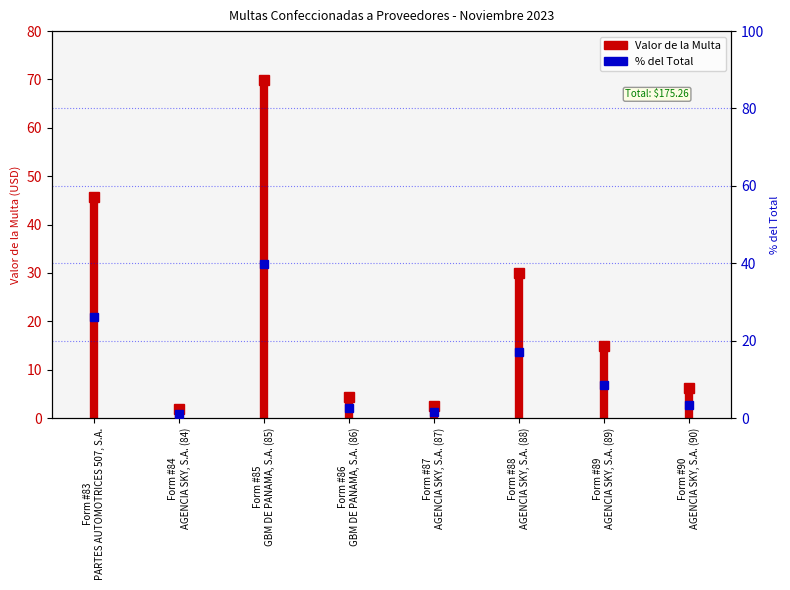

What is the label of the 2nd point from the left?

Form #83 PARTES AUTOMOTRICES 507, S.A.